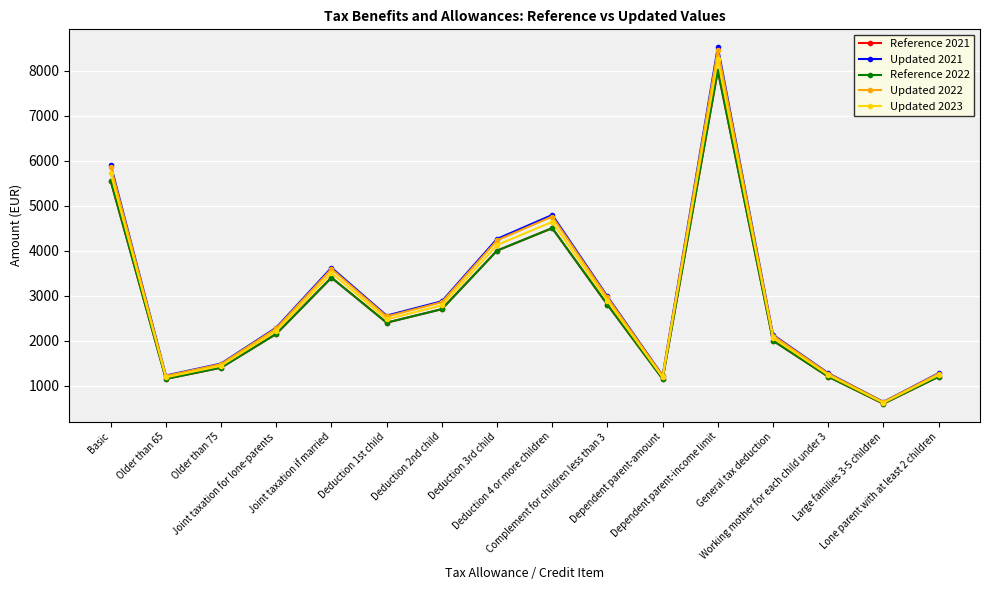

Is this an area chart (filled region under the line)?

No